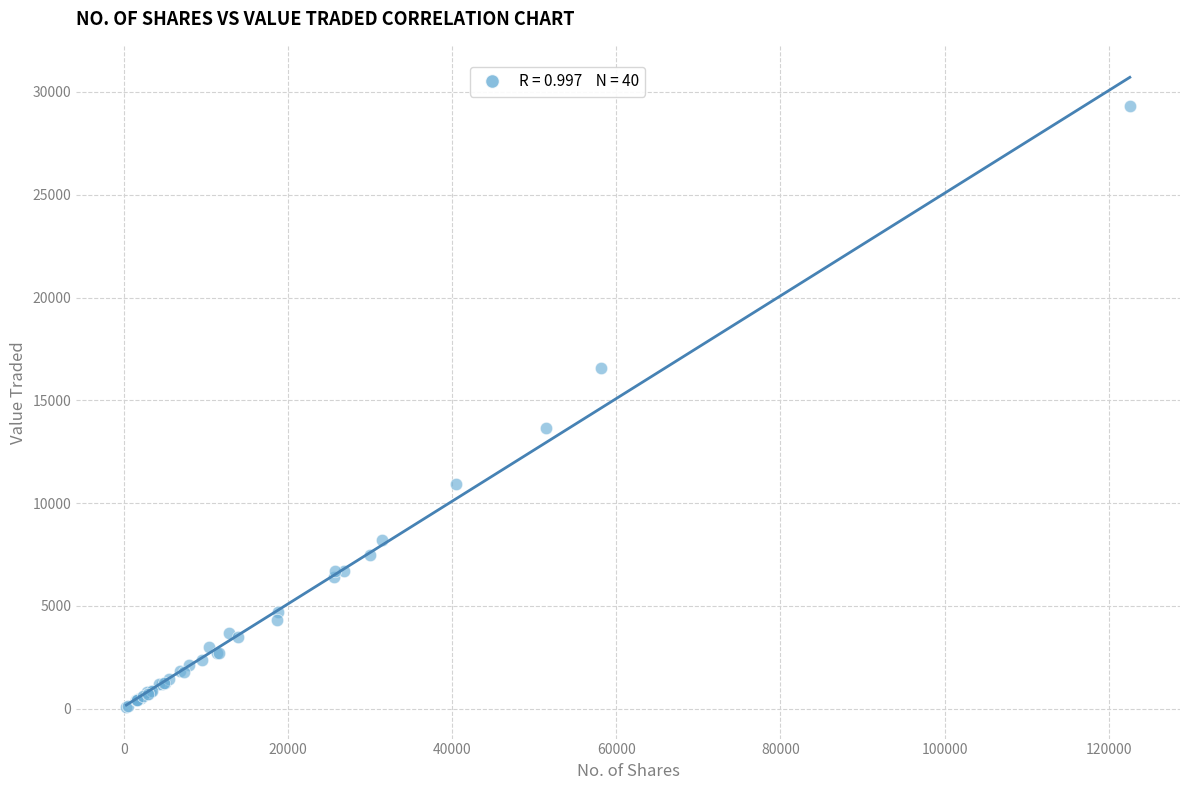

What Y value in the scatter plot is closest to 14706?

13655